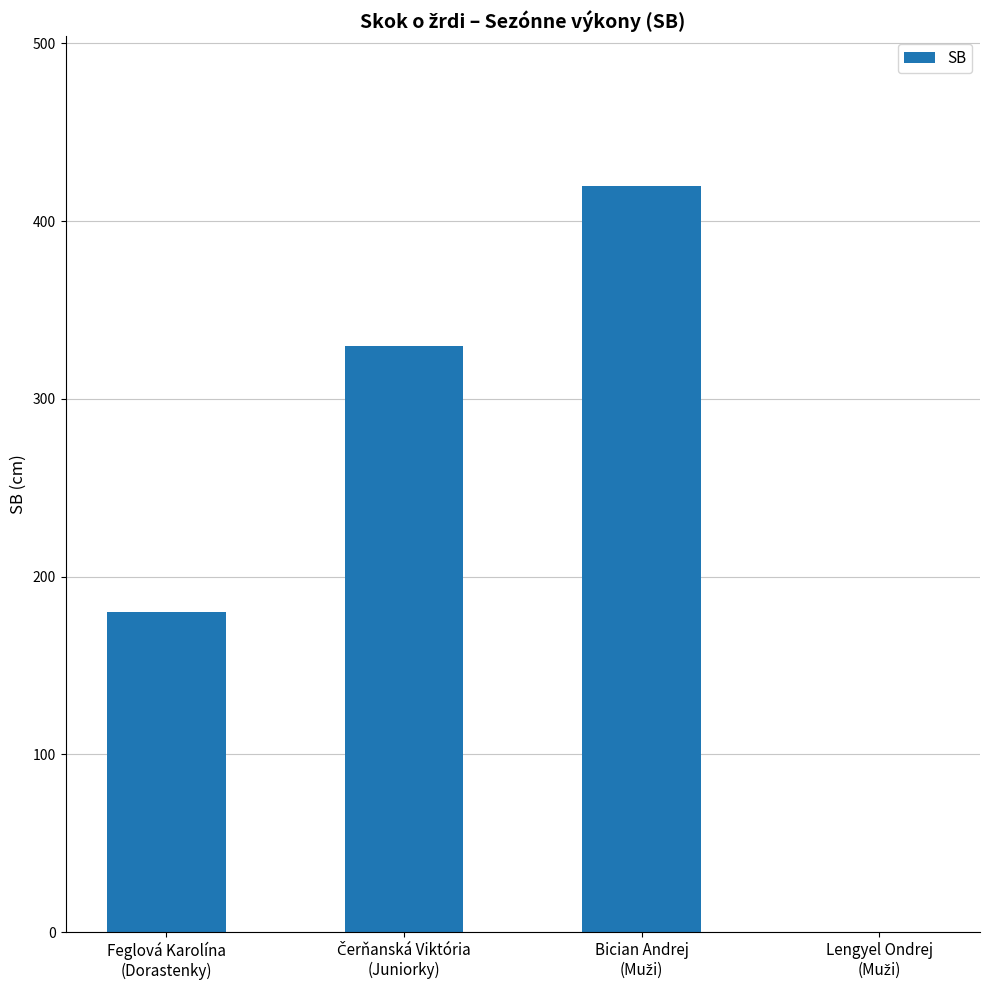

What is the greatest value displayed?

420